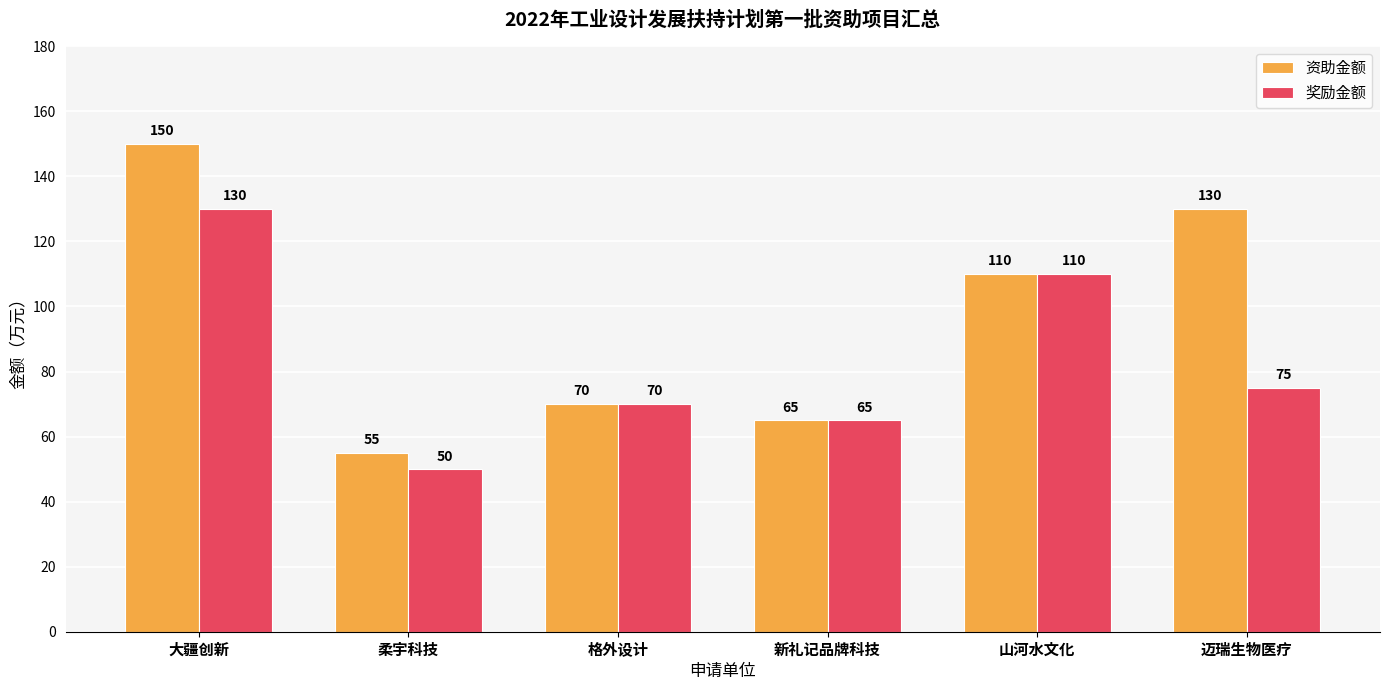

Where is 奖励金额 nearest to the value 90?

迈瑞生物医疗